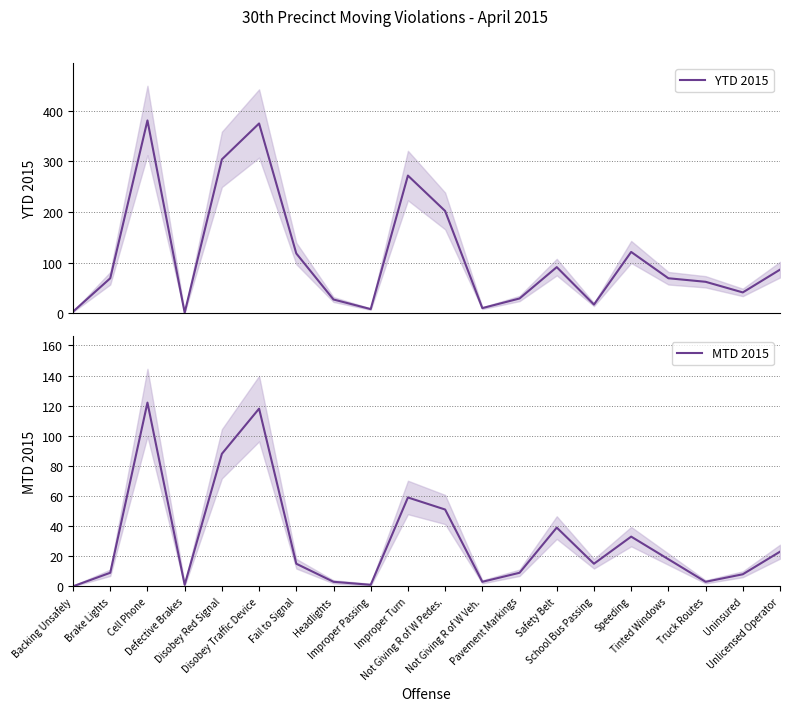

How many data points in MTD 2015 are above 15?

9